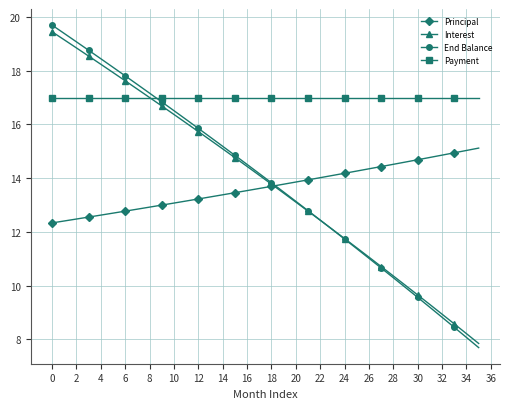

Count the number of data series in this chart.

4